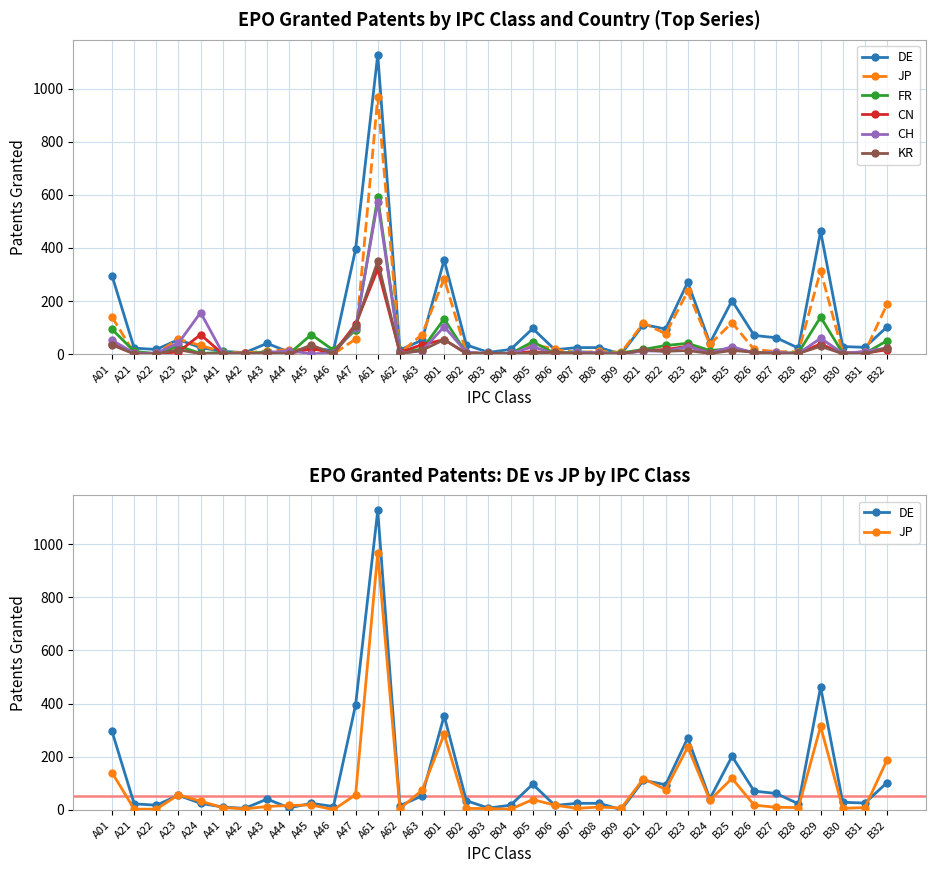

What is the label of the 22nd point from the right?

A63